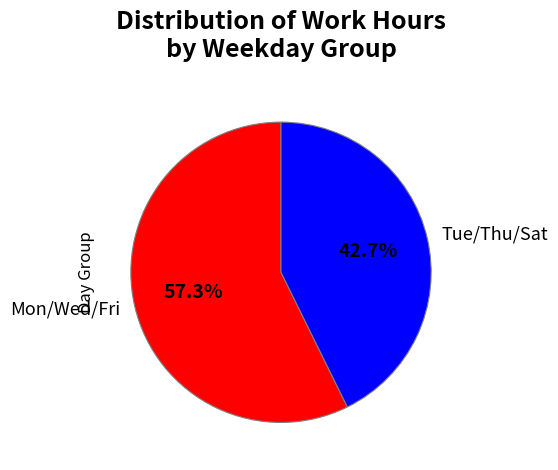

How many segments does this pie chart have?

2